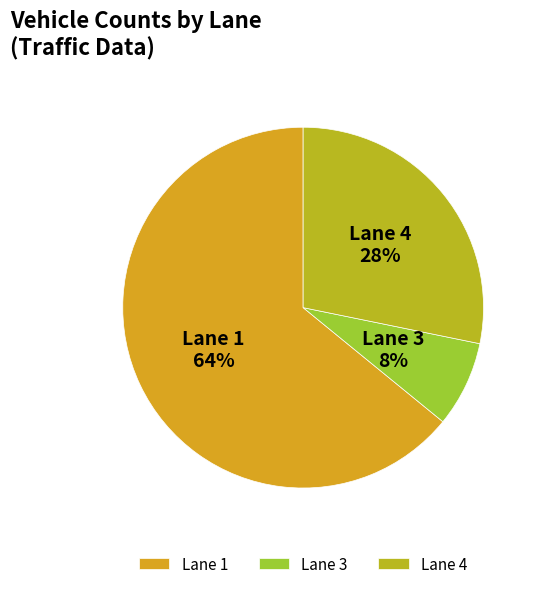

What is the largest slice in the pie chart?

Lane 1